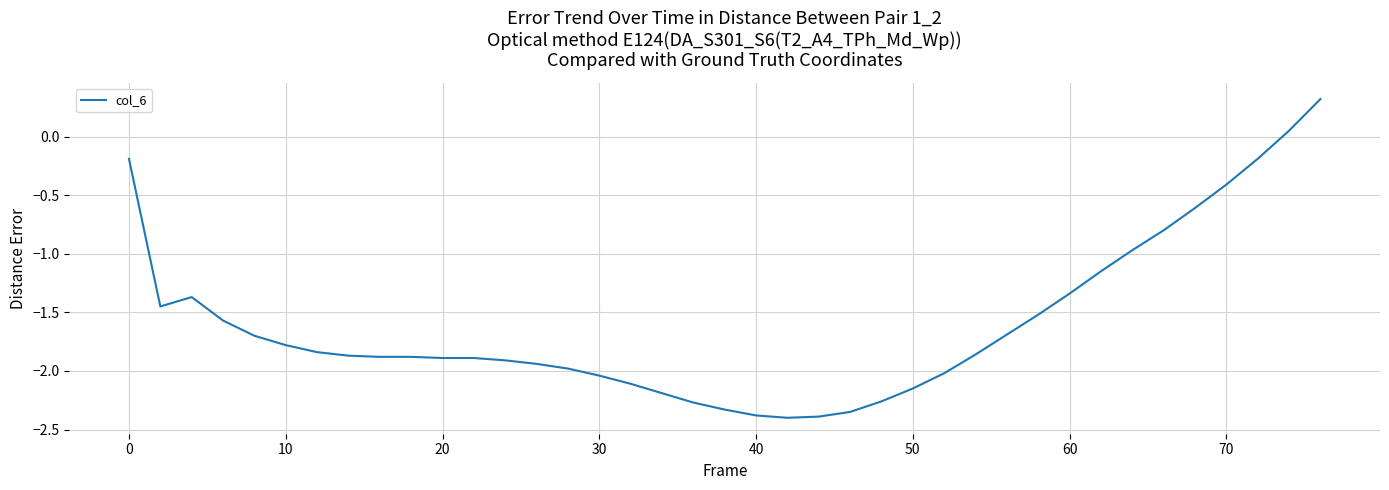

What is the greatest value displayed?

0.3